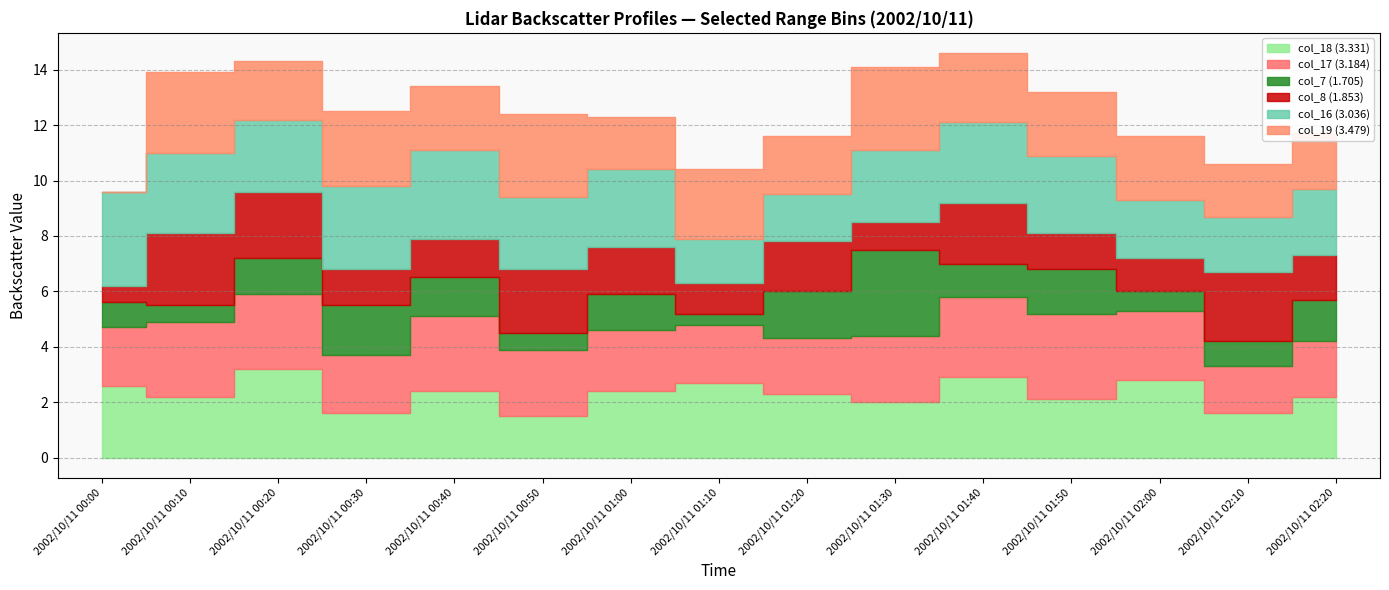

What is the difference between the maximum and minimum values in the col_8 (1.853) series?

2.0